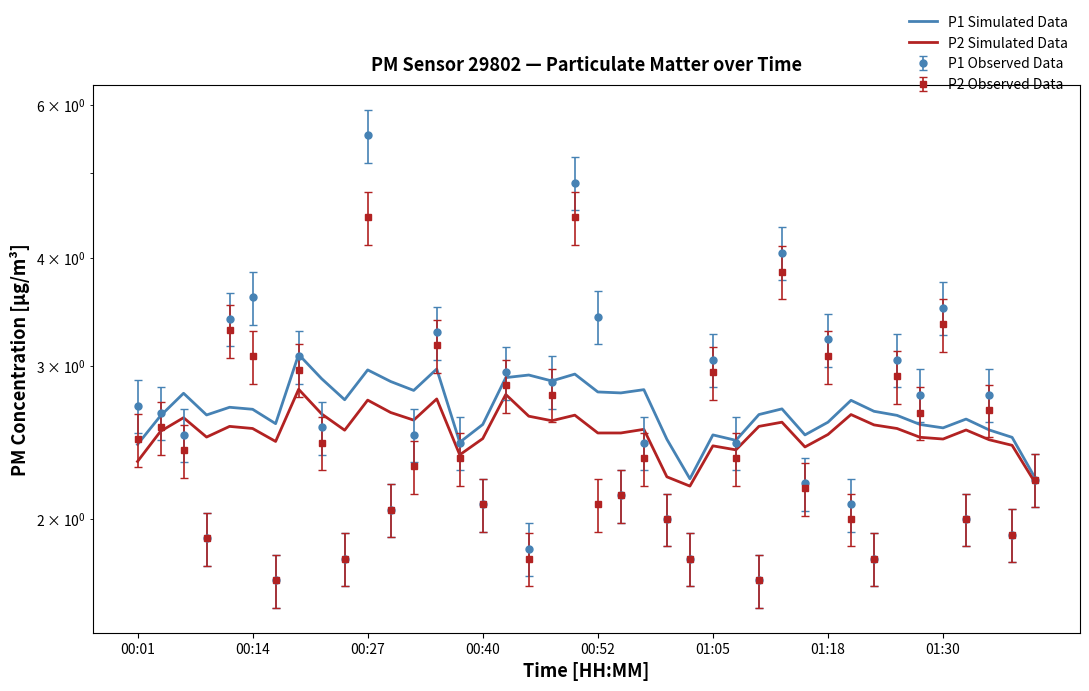

The value of P1 Simulated Data at 26 is 2.5. True or false?

True